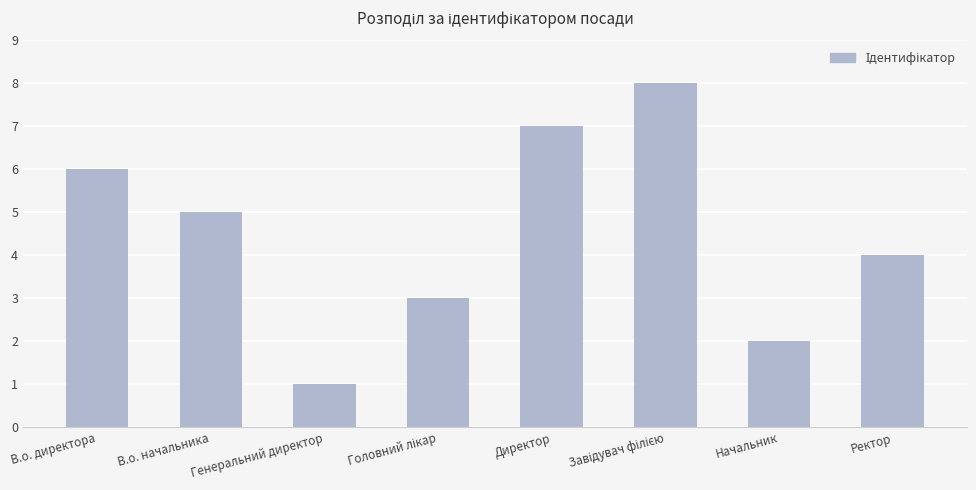

Reading left to right, extract all data points from this chart.

6	5	1	3	7	8	2	4